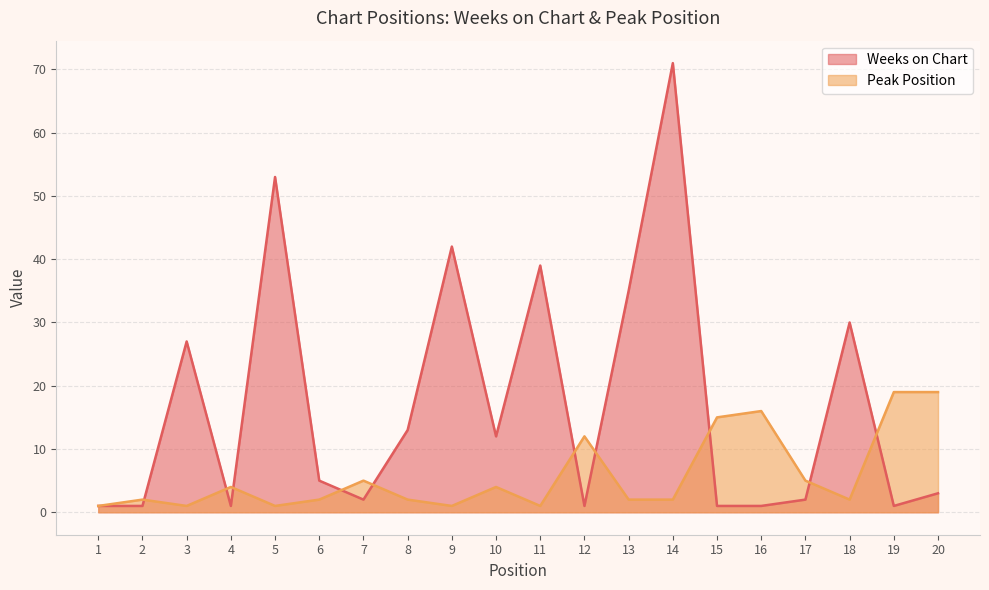

True or false: Weeks on Chart has a value of 2 at 16.

False